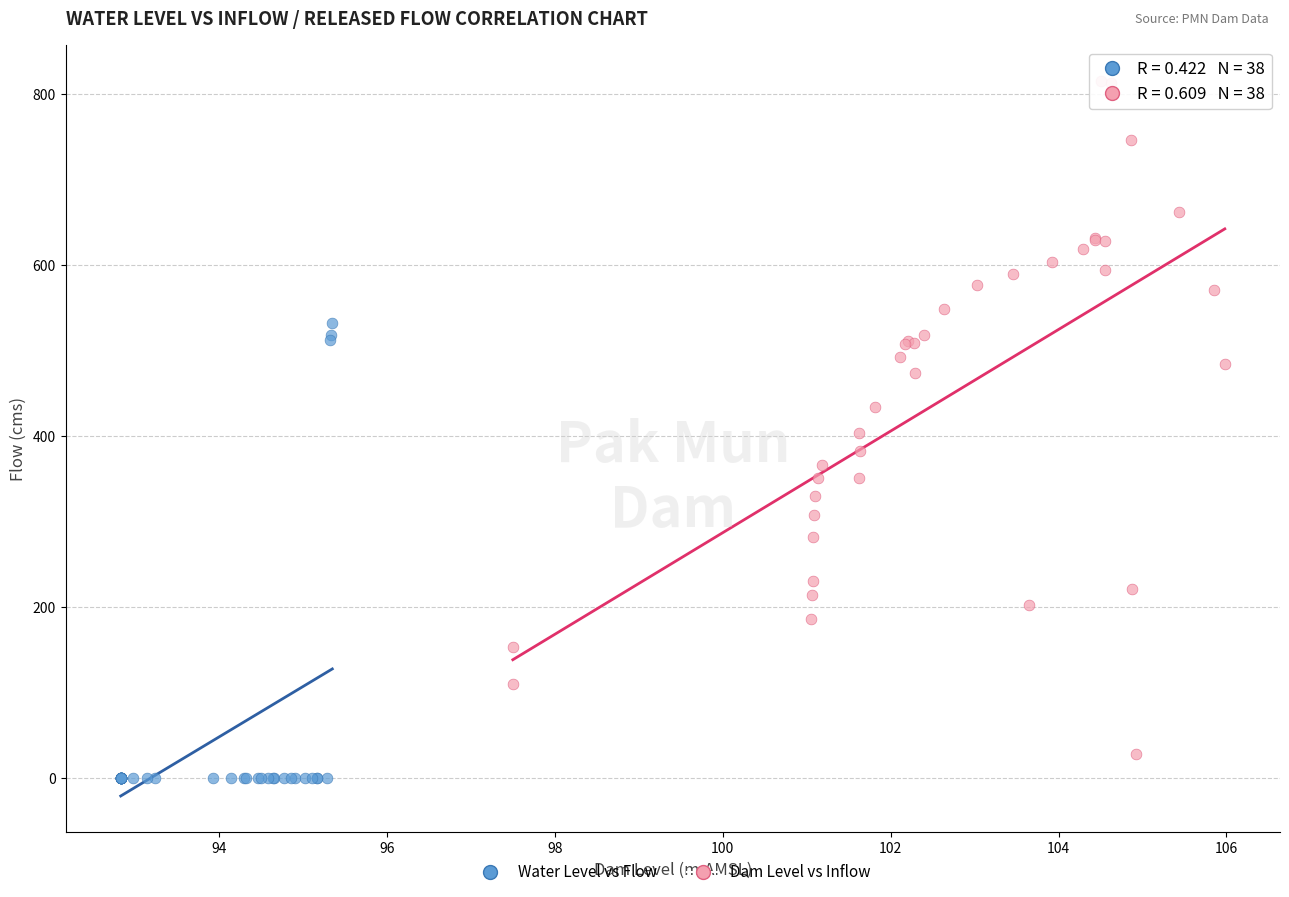

Which series has the largest Y range (max minus min)?

Dam Level vs Inflow